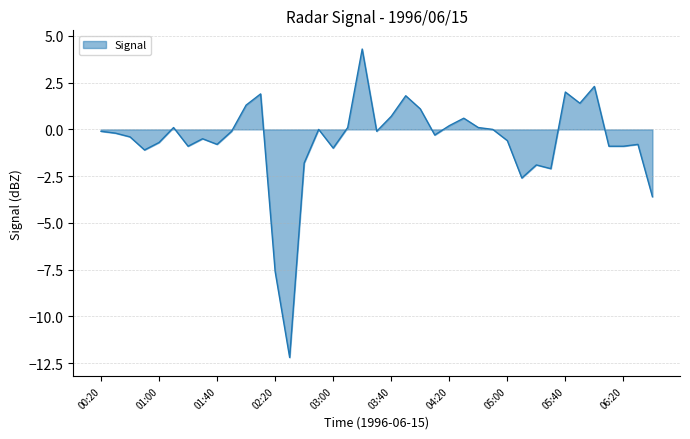

Reading left to right, extract all data points from this chart.

-0.1	-0.2	-0.4	-1.1	-0.7	0.1	-0.9	-0.5	-0.8	-0.1	1.3	1.9	-7.6	-12.2	-1.8	0.0	-1.0	0.1	4.3	-0.1	0.7	1.8	1.1	-0.3	0.2	0.6	0.1	0.0	-0.6	-2.6	-1.9	-2.1	2.0	1.4	2.3	-0.9	-0.9	-0.8	-3.6